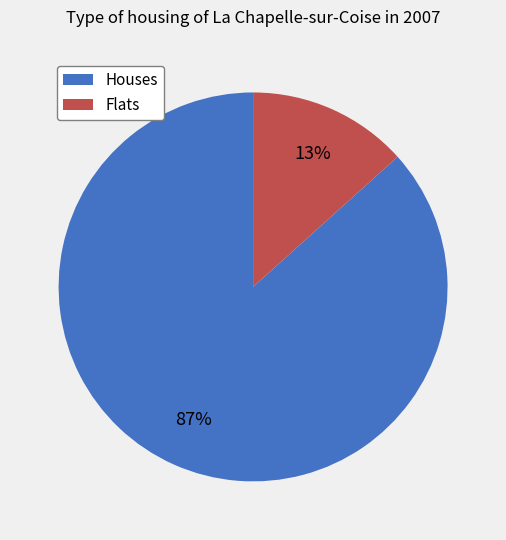

To the nearest percent, what is the average slice percentage?

50%